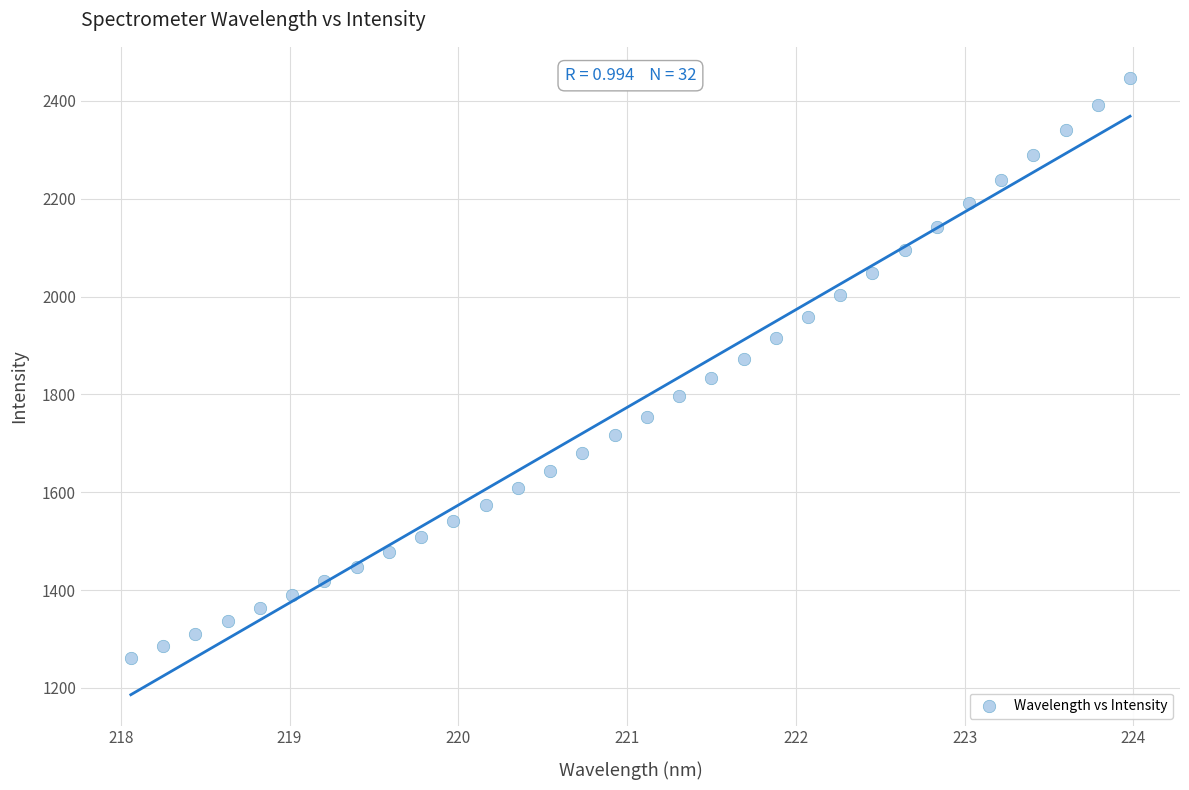

What is the range of X values (max minus min)?

5.9